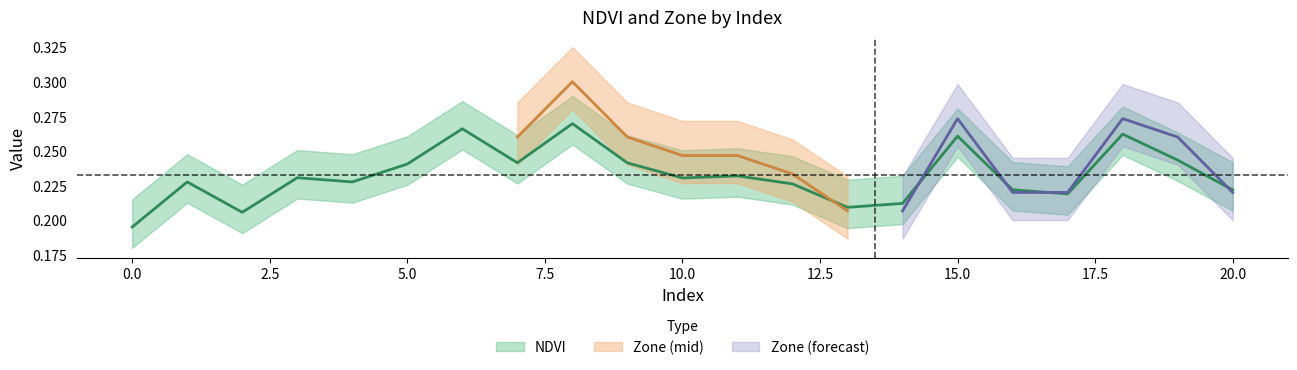

Rank the categories by value from highest to lowest.

8, 6, 18, 15, 19, 7, 9, 5, 11, 3, 10, 4, 1, 12, 16, 20, 17, 14, 13, 2, 0